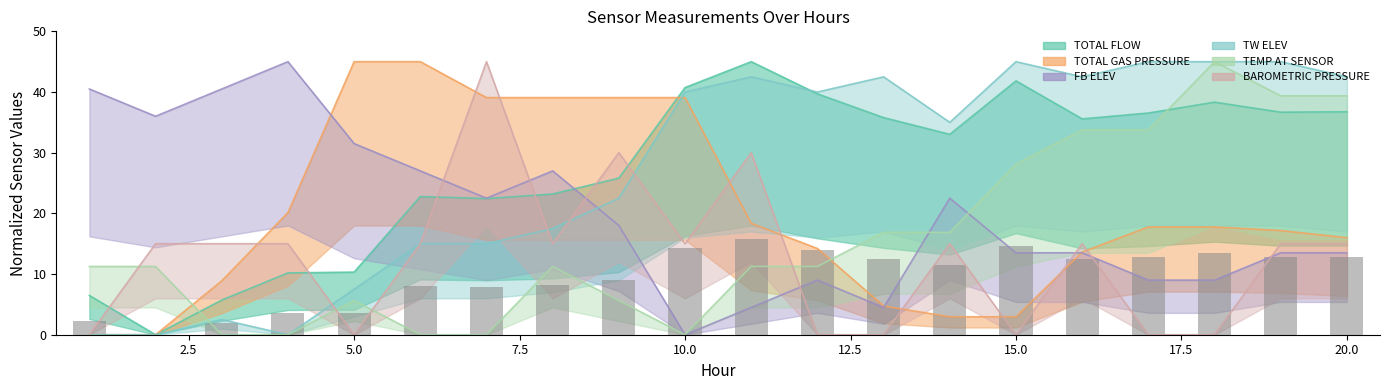

Which series has the largest total across all categories?

TOTAL FLOW